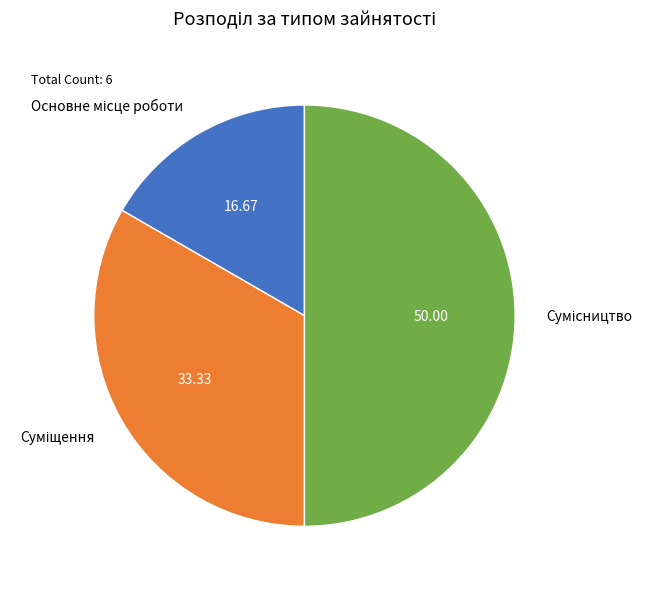

How many segments does this pie chart have?

3